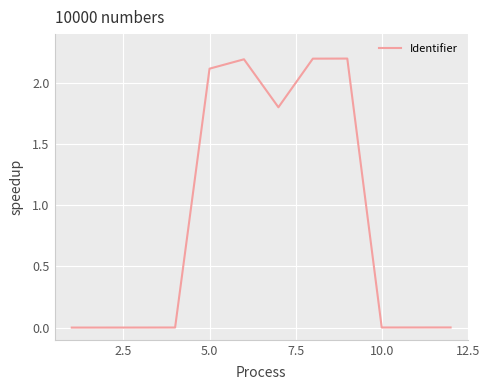

What is the difference between the maximum and minimum values?

2.2